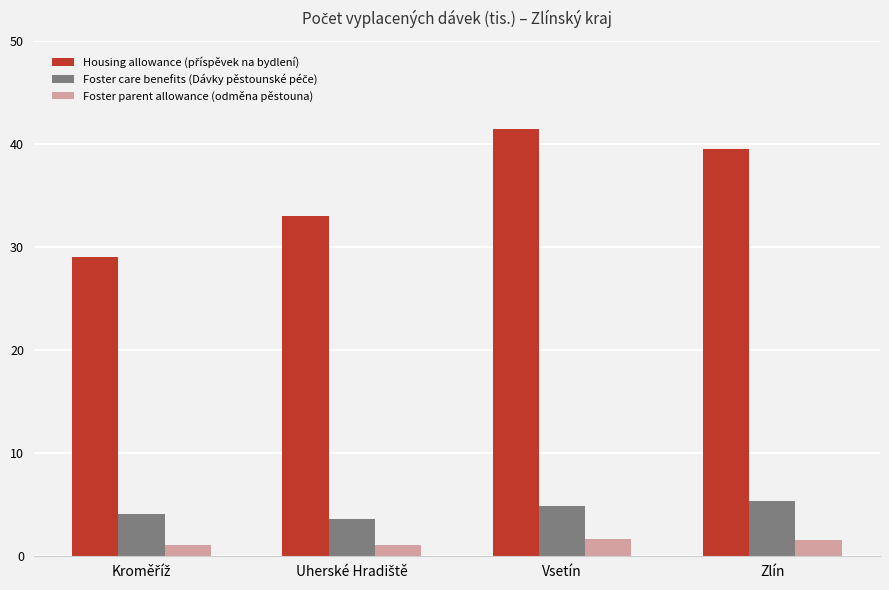

Which category has the highest value across all series?

Vsetín